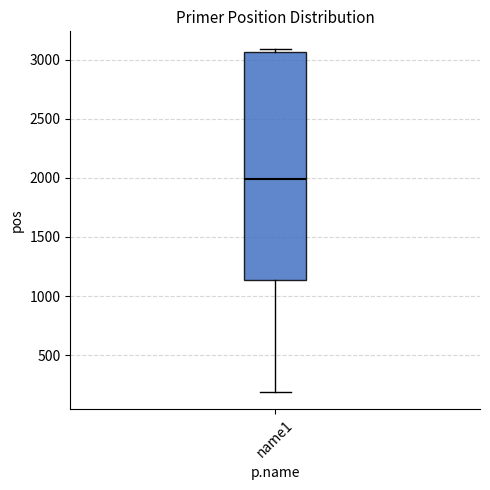

Transcribe this box plot: give where the median line is, the range the box spans, and where the two whiskers end, as read against the y-axis. The values are not printed on the chart, so give them approximately, as read against the axis.

median 2000, box 1150 to 3050, whiskers 200 to 3100